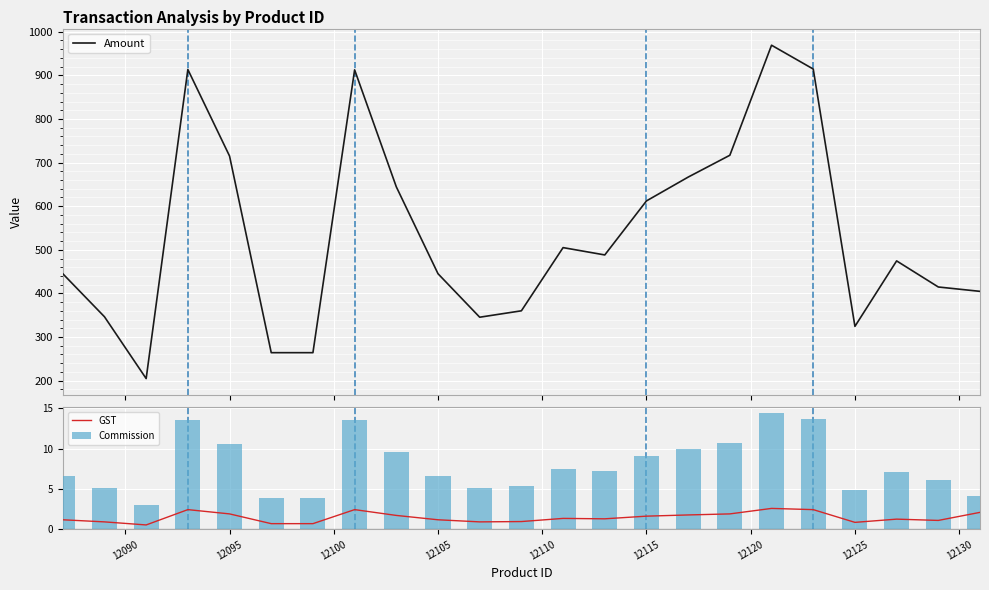

What is the maximum value for Amount?

969.2